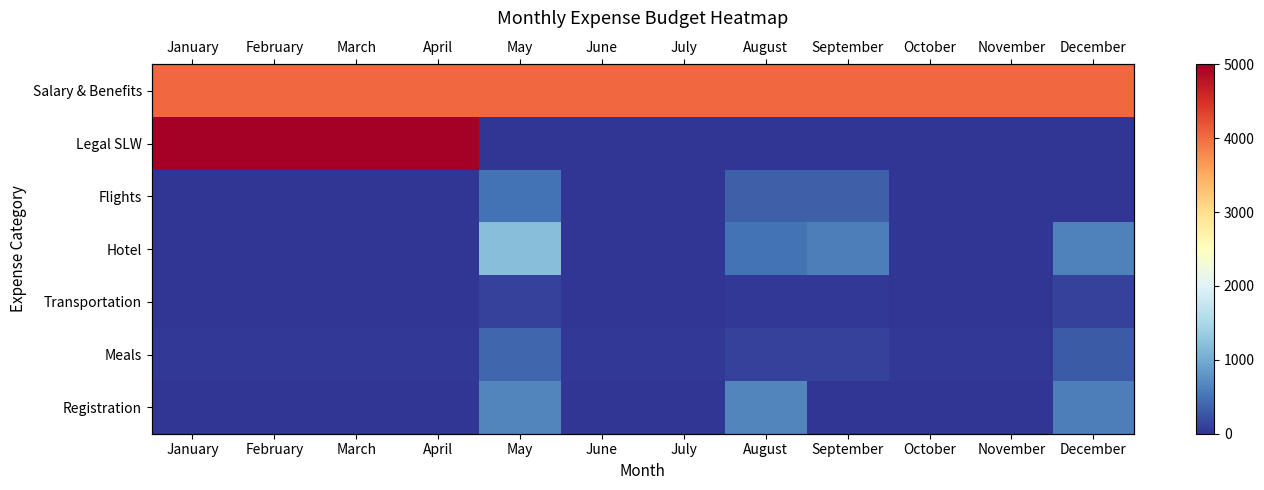

The Hotel series shows 501.2 at January. True or false?

False